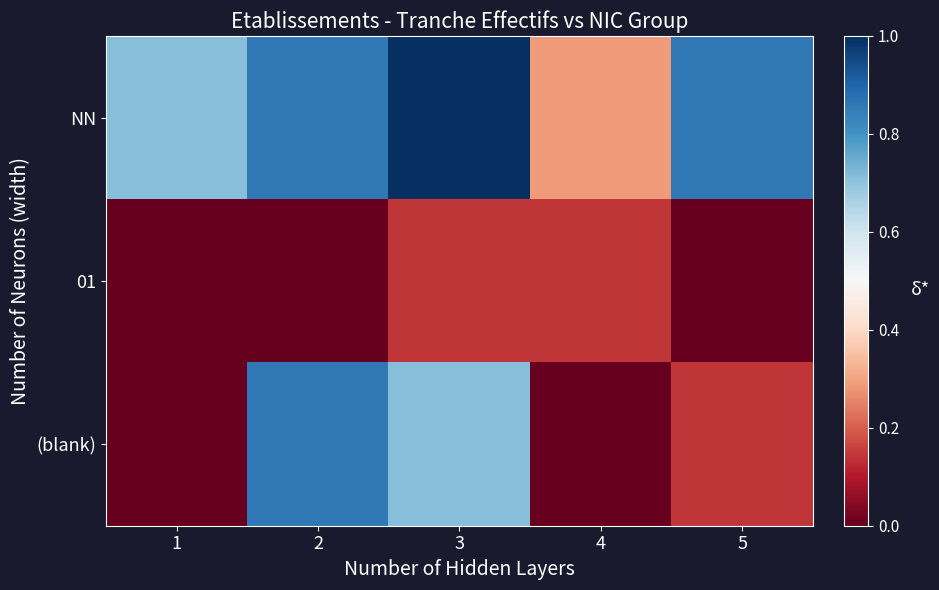

At which category does the chart reach its minimum across all series?

1